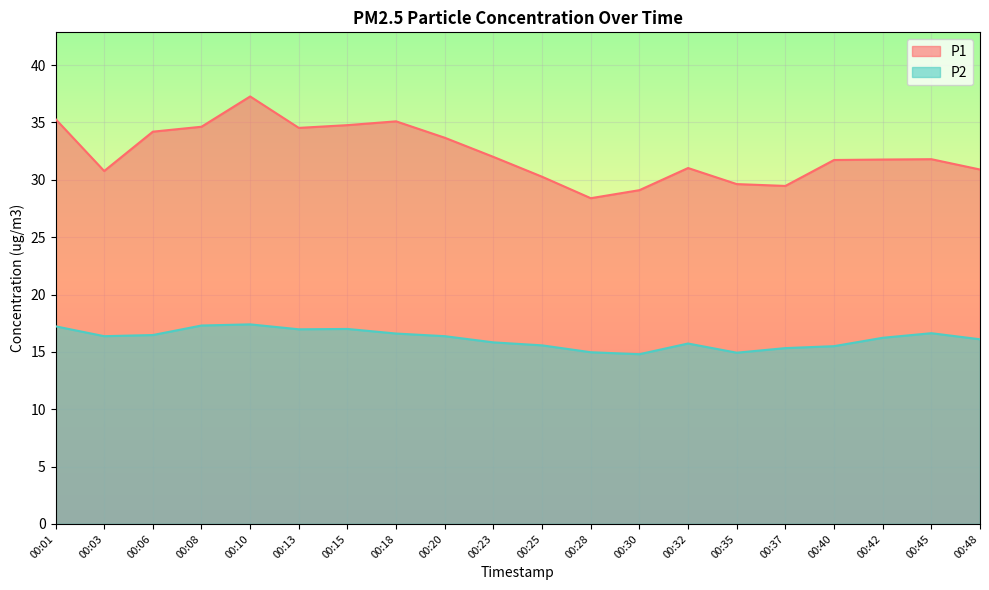

What is the spread (max minus min) of values at 00:01?

18.1